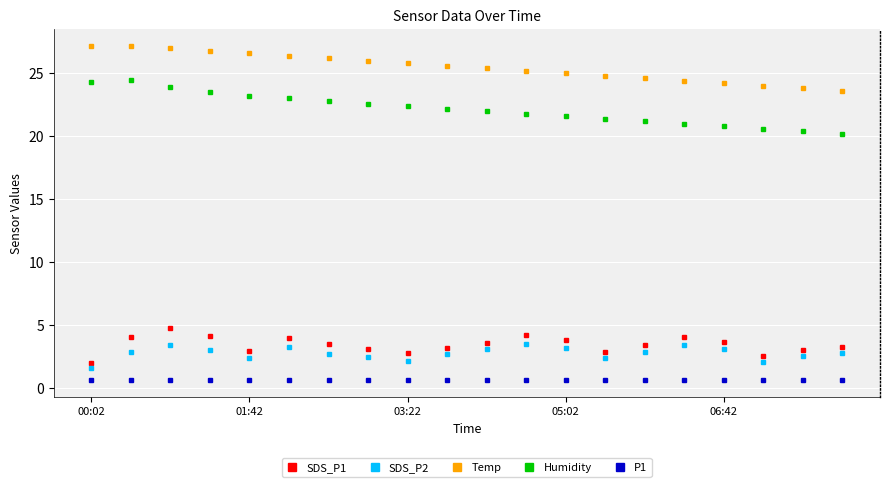

Which series has the largest total across all categories?

Temp